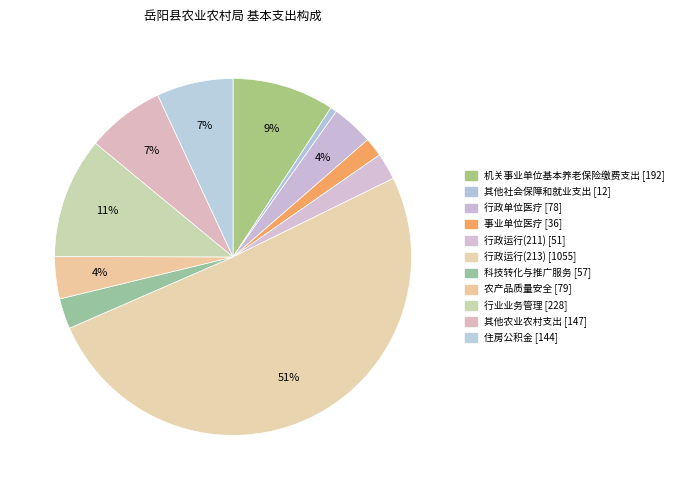

Do 科技转化与推广服务 and 行政单位医疗 together represent more than half of the pie?

No